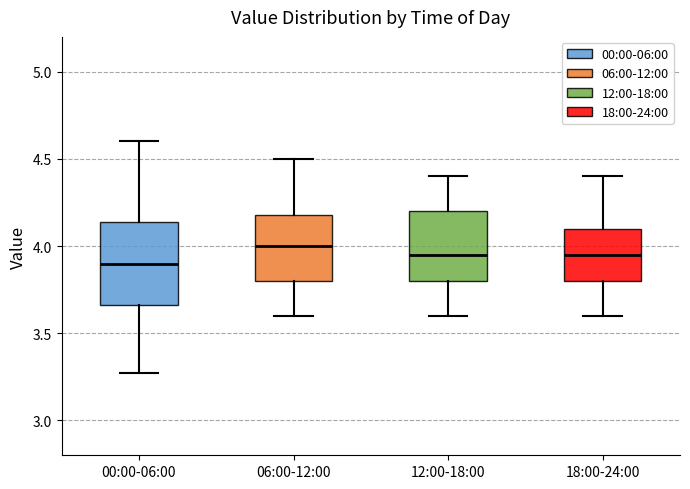

Where does the upper whisker of the box for 18:00-24:00 end on the y-axis? The values are not printed on the chart, so give them approximately, as read against the axis.

4.40